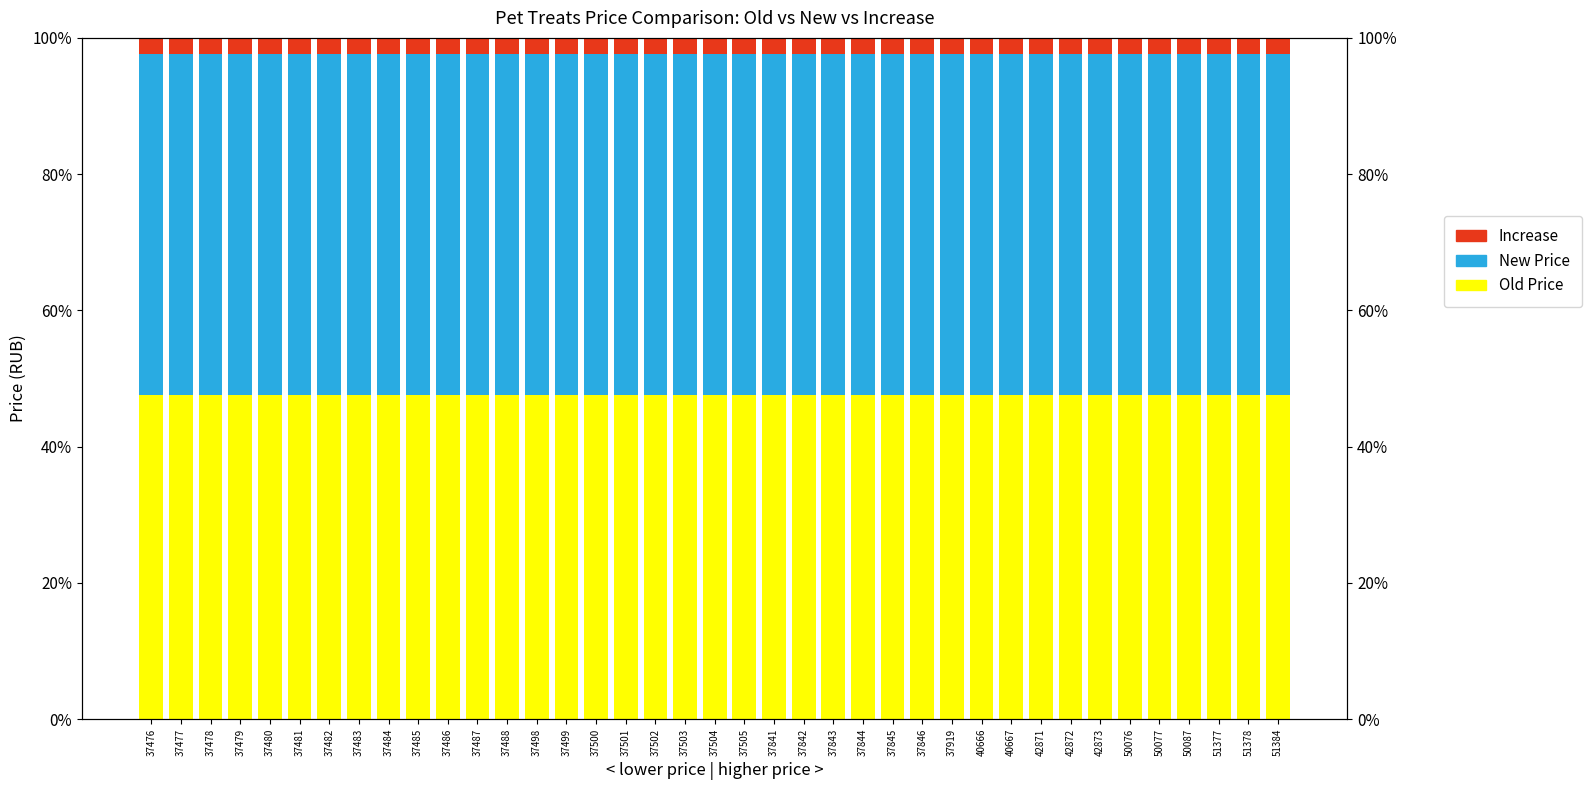

At which category is the sum across all series the highest?

37502